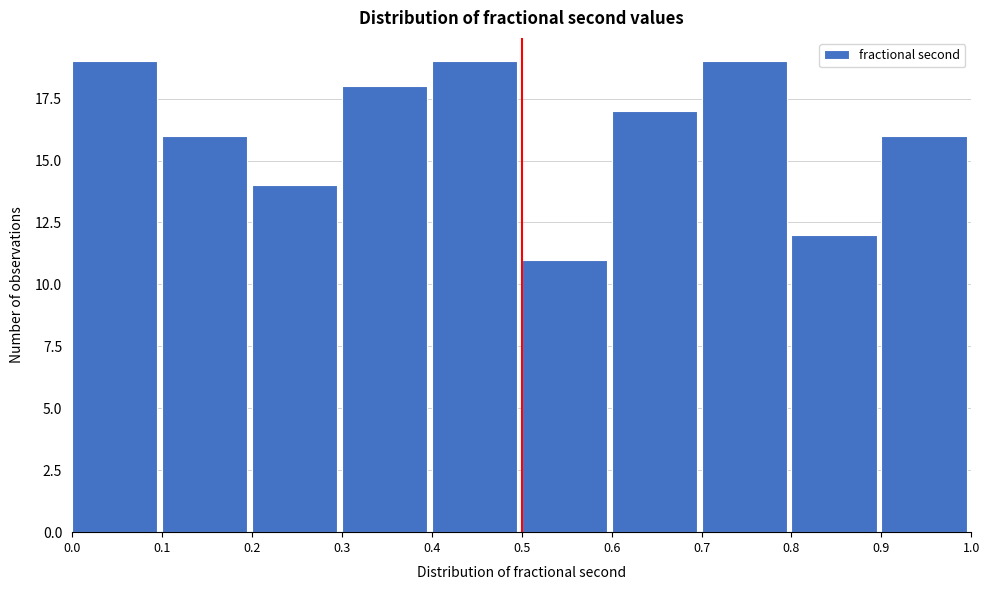

Reading left to right, list every bar in this chart as the range it spans on the x-axis followed by its height. The values are not printed on the chart, so give them approximately, as read against the axis.

0.0 to 0.1: 19
0.1 to 0.2: 16
0.2 to 0.3: 14
0.3 to 0.4: 18
0.4 to 0.5: 19
0.5 to 0.6: 11
0.6 to 0.7: 17
0.7 to 0.8: 19
0.8 to 0.9: 12
0.9 to 1.0: 16